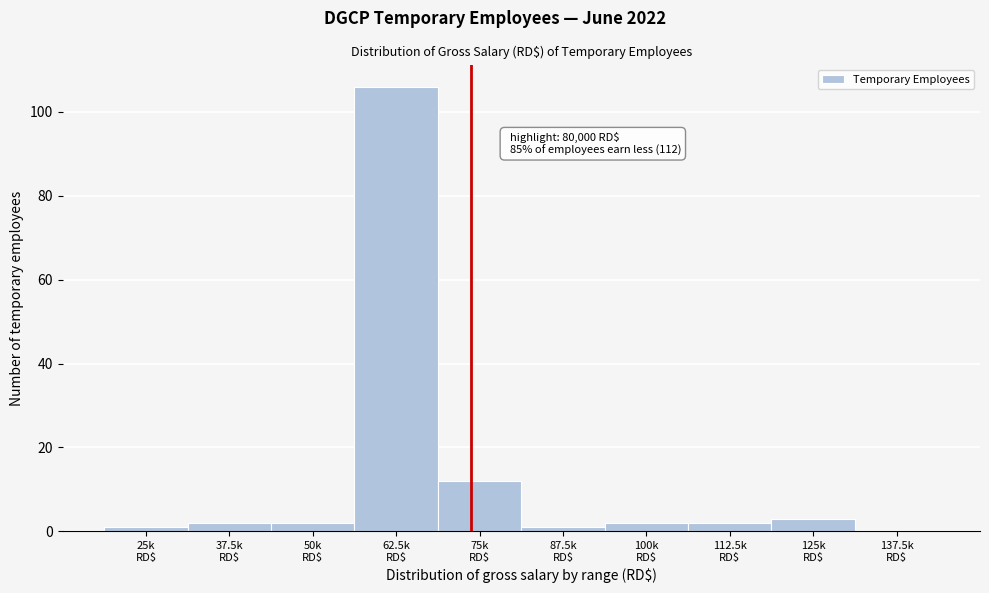

What is the sum of all values?

131